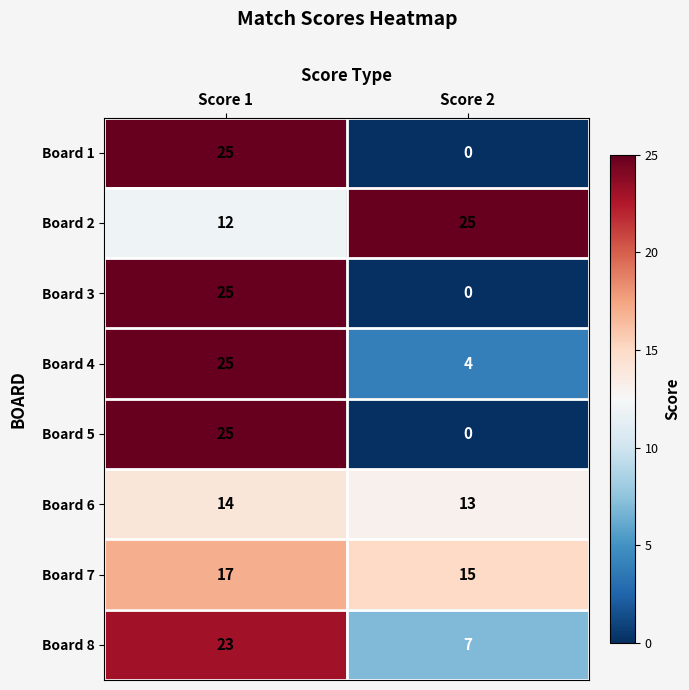

What is the average value of the Board 8 series?

15